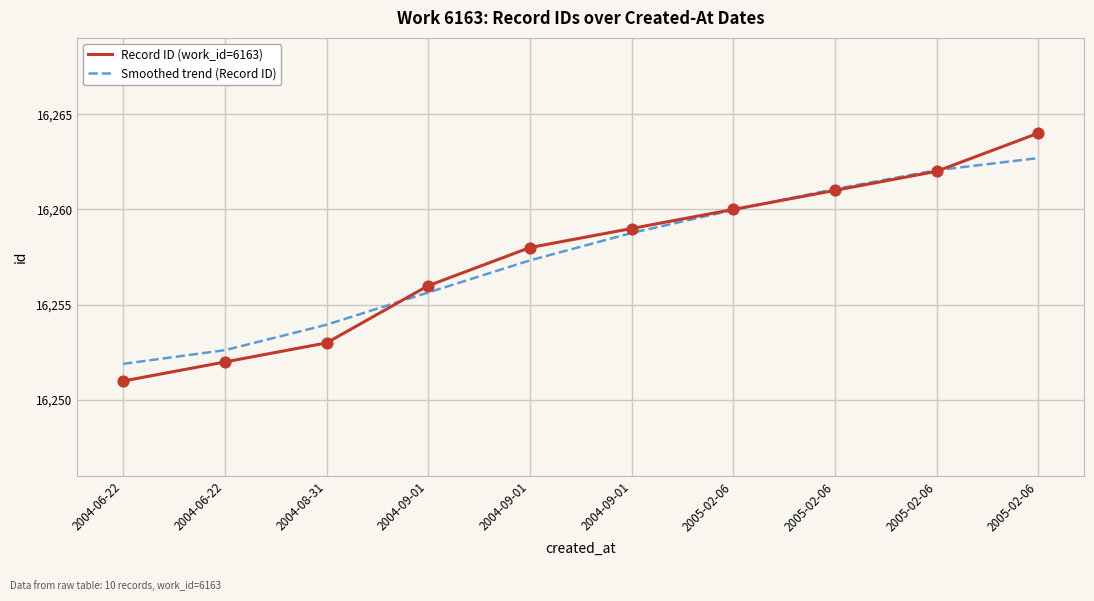

Which series has the largest total across all categories?

Record ID (work_id=6163)